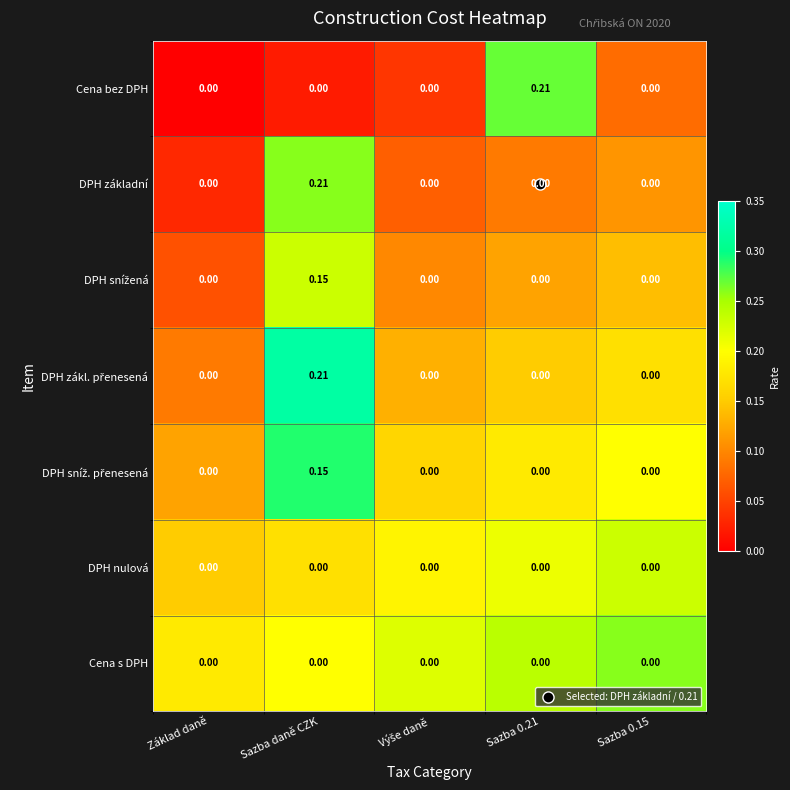

Between Základ daně and Sazba 0.21, which series saw the biggest shift?

Cena bez DPH